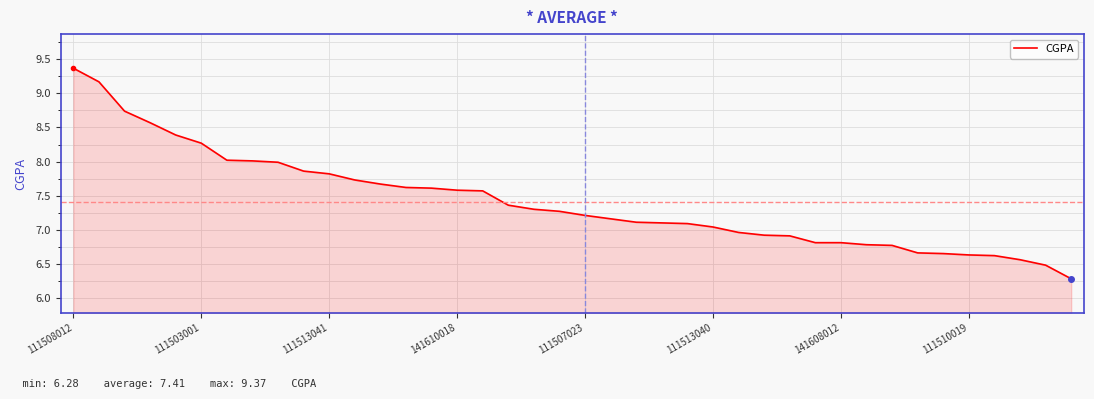

What is the minimum value shown in the chart?

6.3